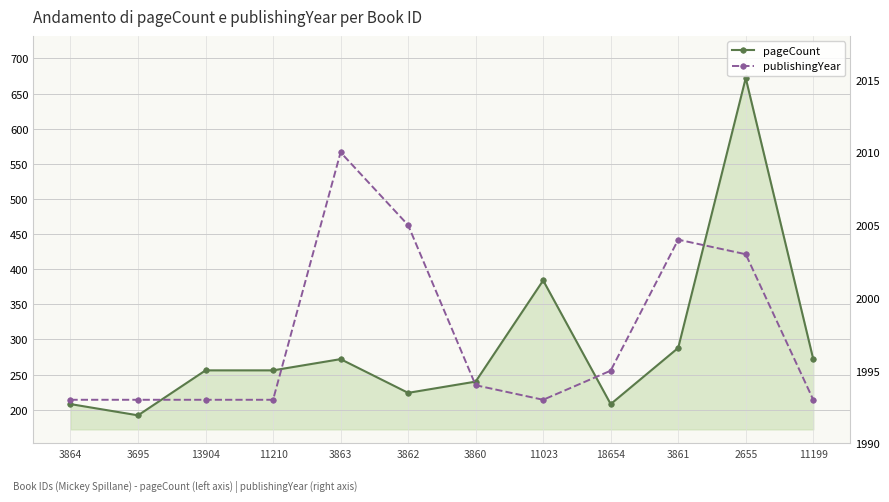

Which category has the highest value in the pageCount series?

2655